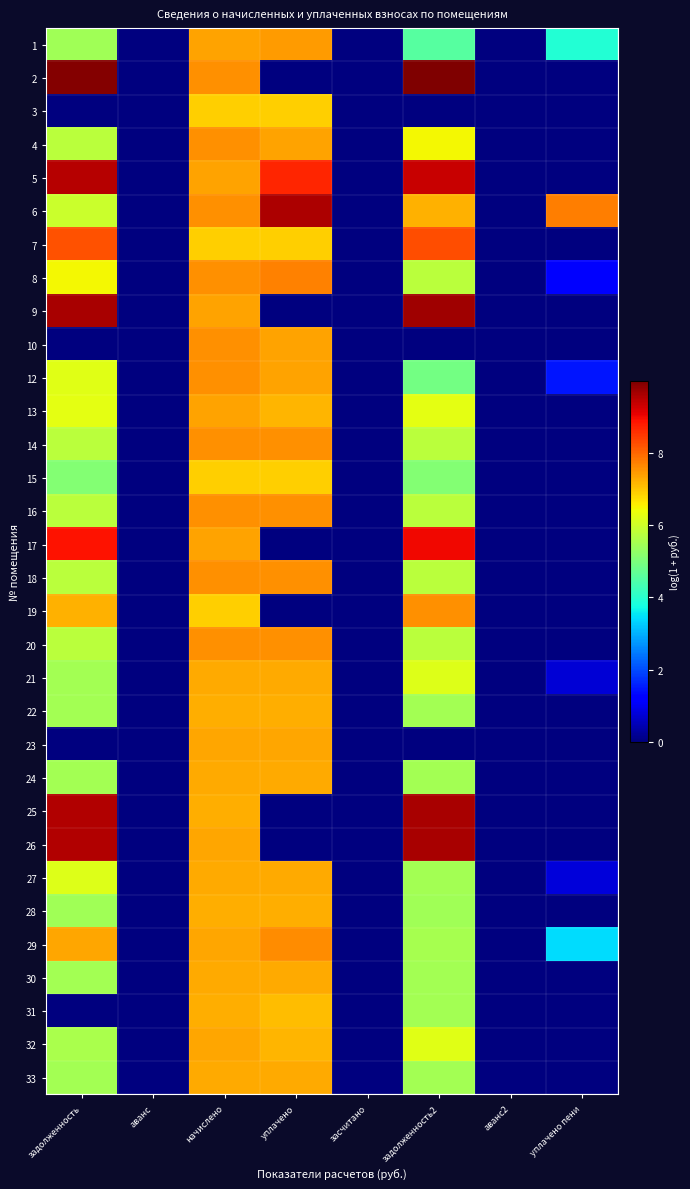

What is the difference between the highest and lowest values at начислено?

0.7